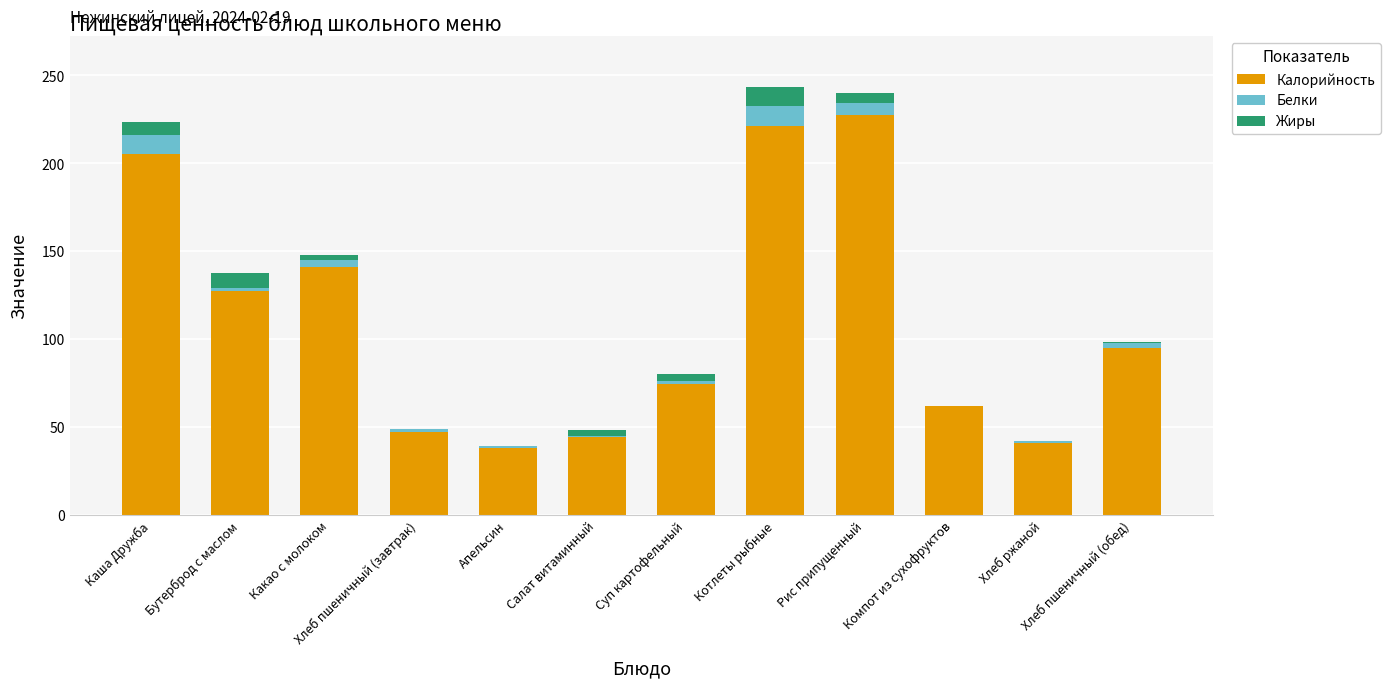

Does the chart contain stacked bars?

Yes